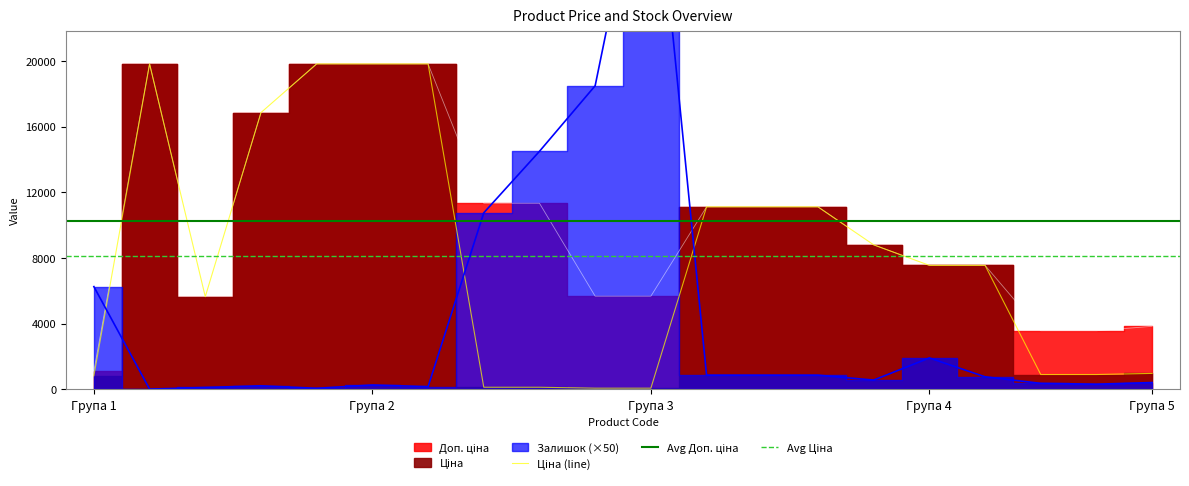

How many times do Доп. ціна and Залишок cross each other?

3